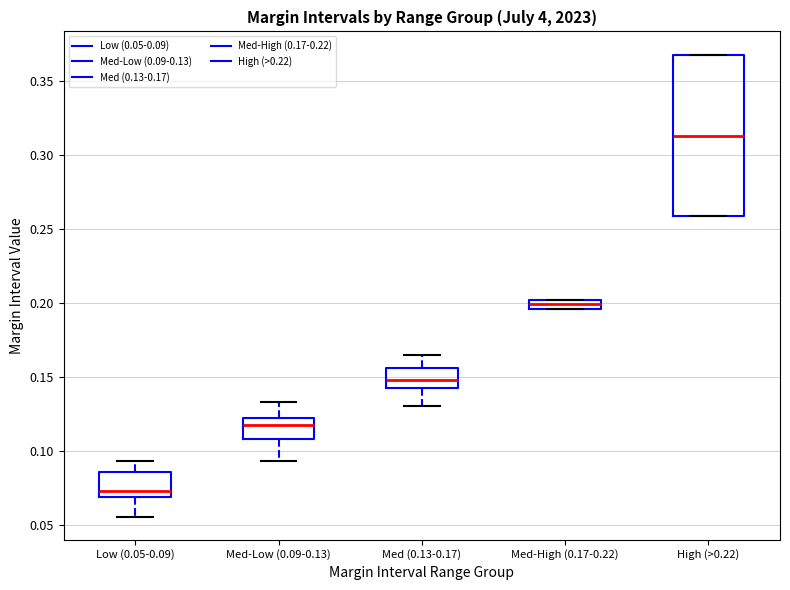

Which box has the lowest median line?

Low (0.05-0.09)